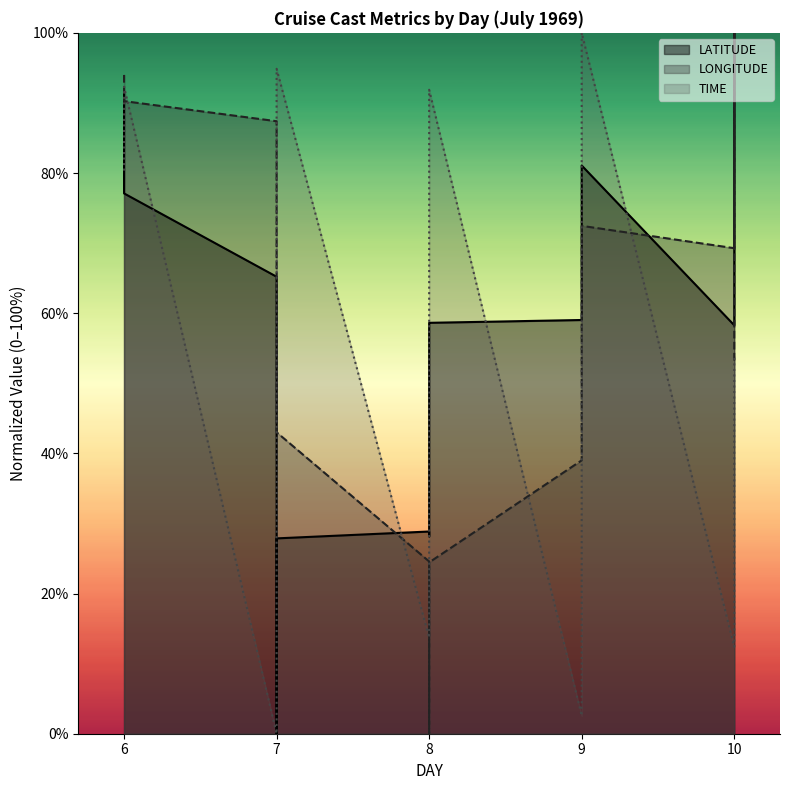

The value of TIME at 7 is 11.7. True or false?

False